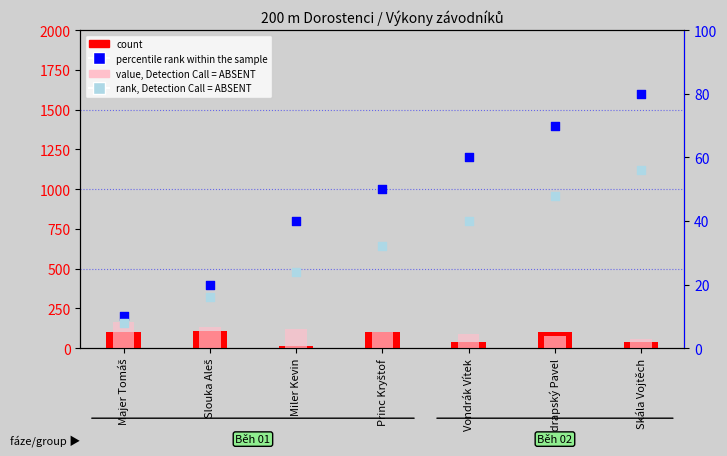

At which category is the sum across all series the highest?

Podrapský Pavel